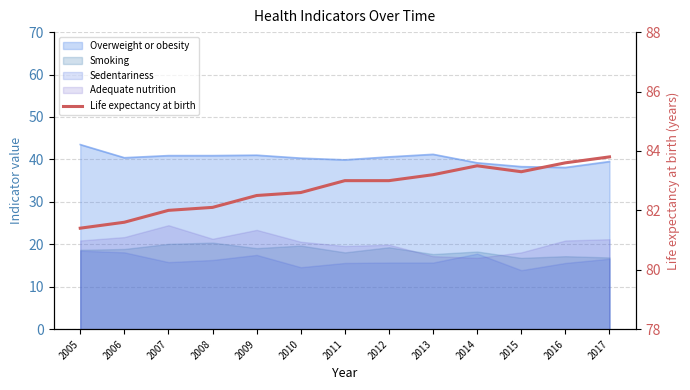

How many categories are shown in the chart?

13